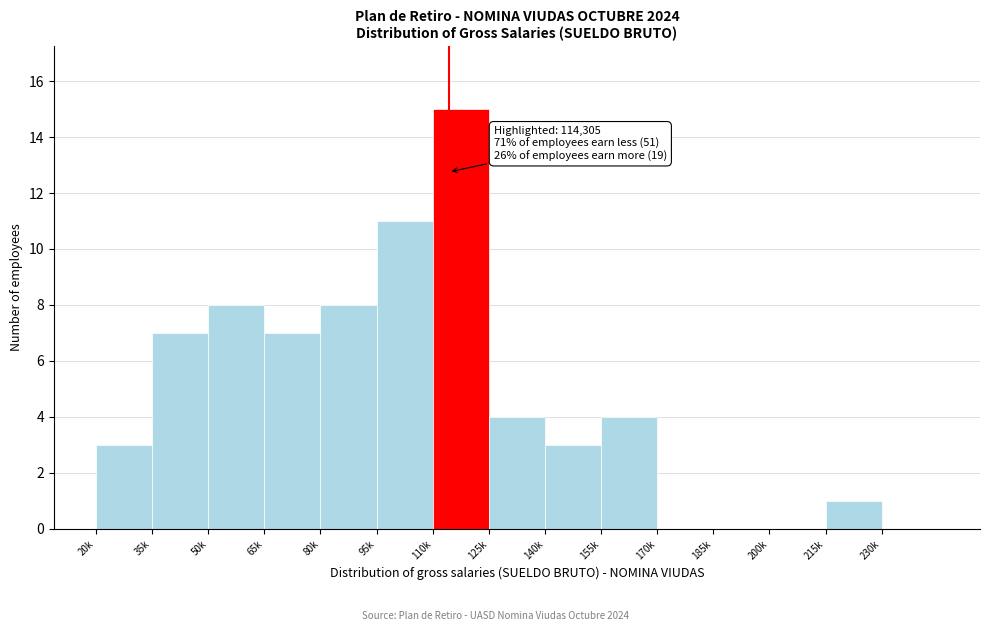

Reading left to right, list all the values displayed in this chart.

20k=3	35k=7	50k=8	65k=7	80k=8	95k=11	110k=15	125k=4	140k=3	155k=4	170k=0	185k=0	200k=0	215k=1	230k=0